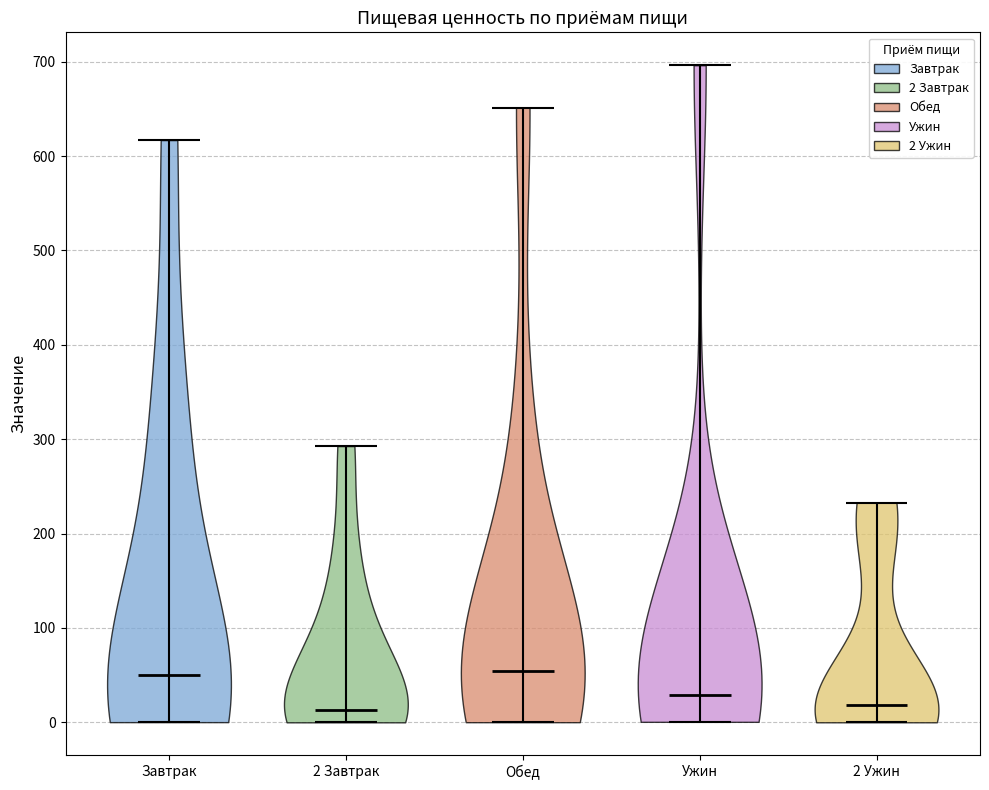

Reading left to right, read every violin against the y-axis: where its median line is, and the lowest and highest points it reaches. The values are not printed on the chart, so give them approximately, as read against the axis.

Завтрак: median line 50, lowest point 0, highest point 620
2 Завтрак: median line 10, lowest point 0, highest point 290
Обед: median line 50, lowest point 0, highest point 650
Ужин: median line 30, lowest point 0, highest point 700
2 Ужин: median line 20, lowest point 0, highest point 230